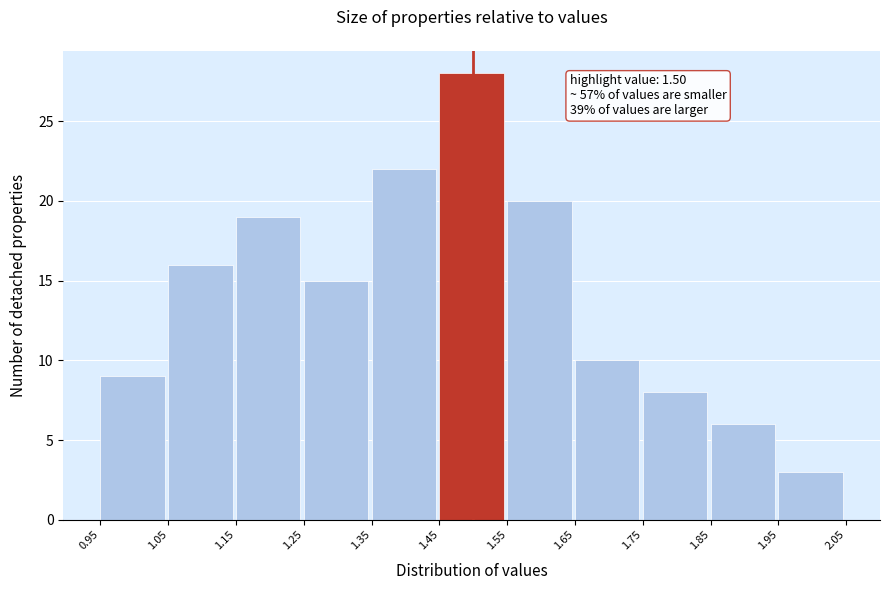

Over which range of the x-axis is the bar tallest?

1.45 to 1.55